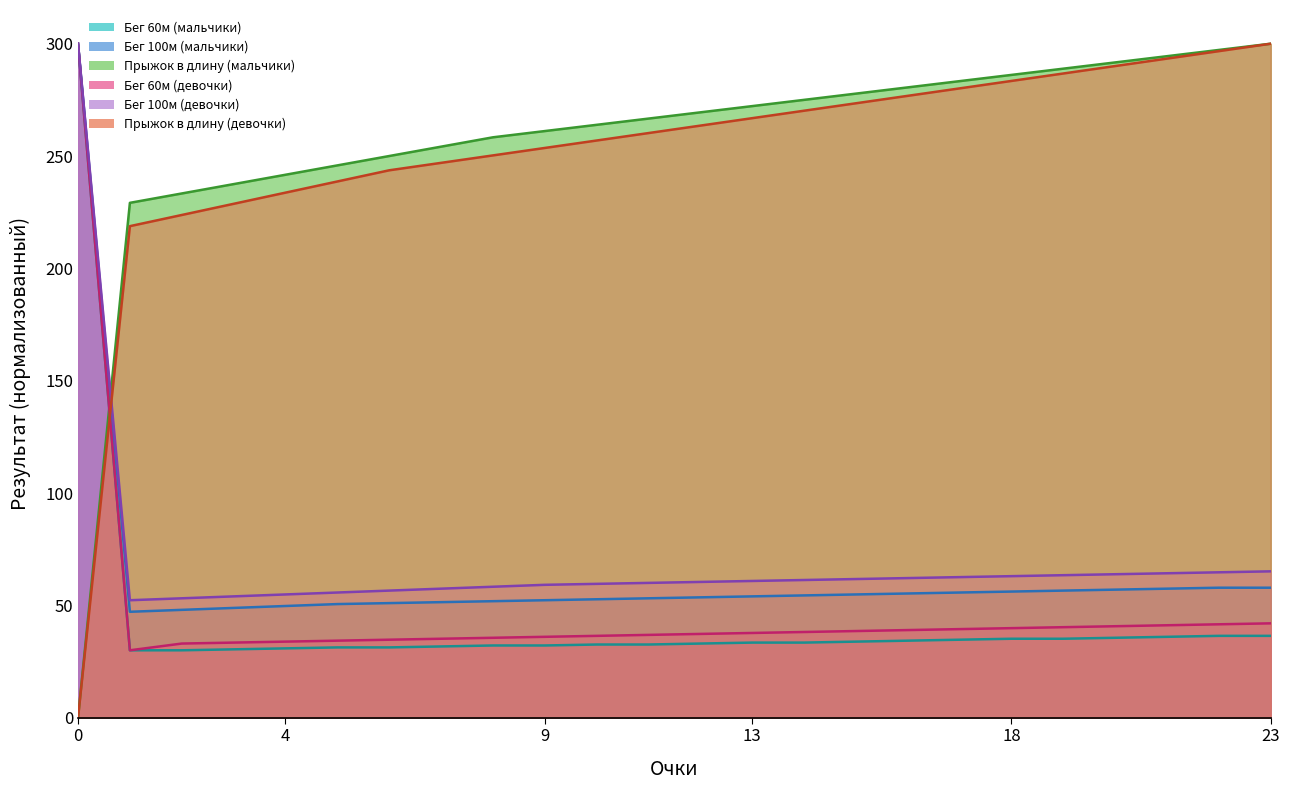

Is it true that Бег 100м (девочки) equals 156.7 at 0?

False